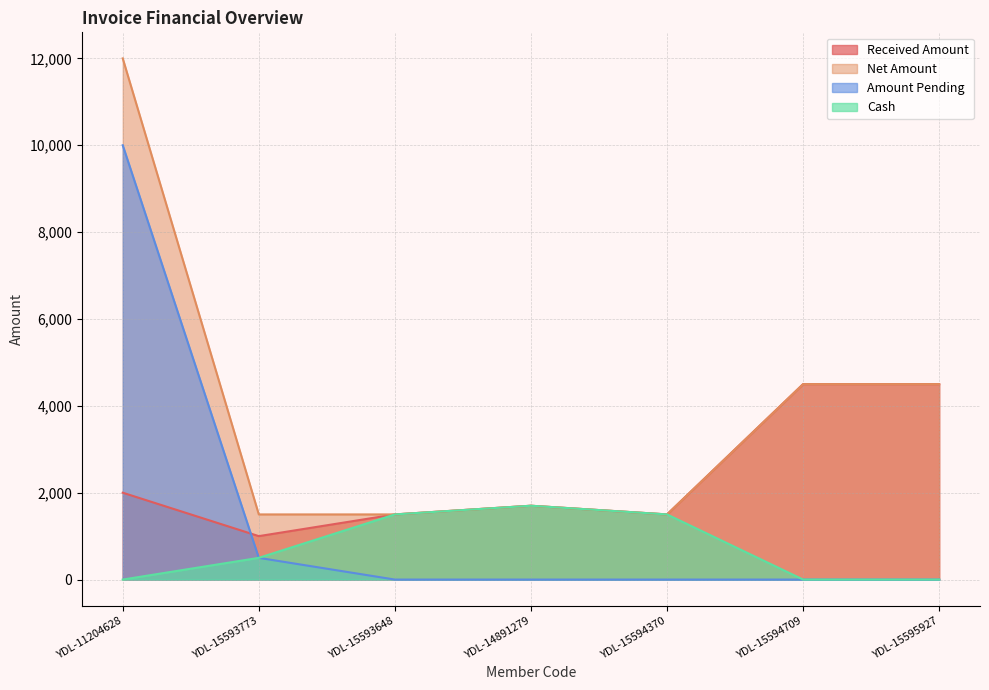

Does the chart display data point markers on the line(s)?

No